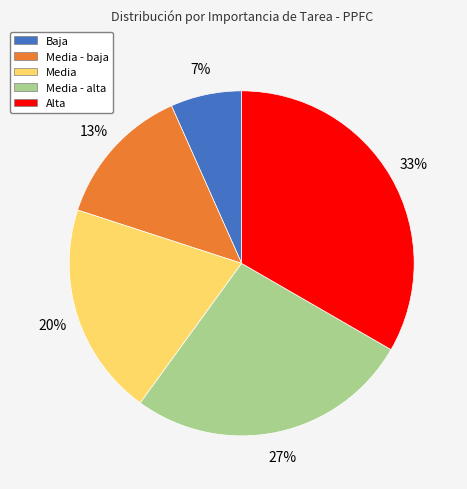

Is there a majority slice in this chart?

No